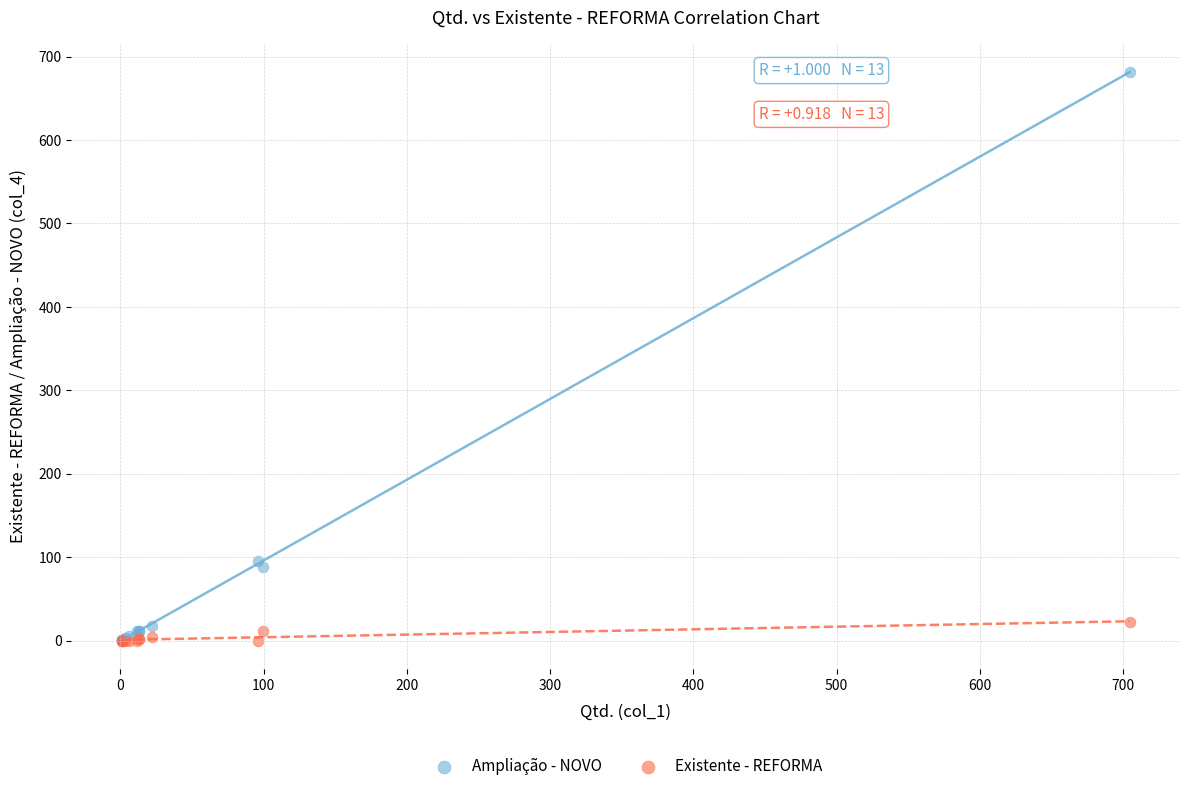

In the Ampliação - NOVO series, what Y value is closest to 341?

96.0